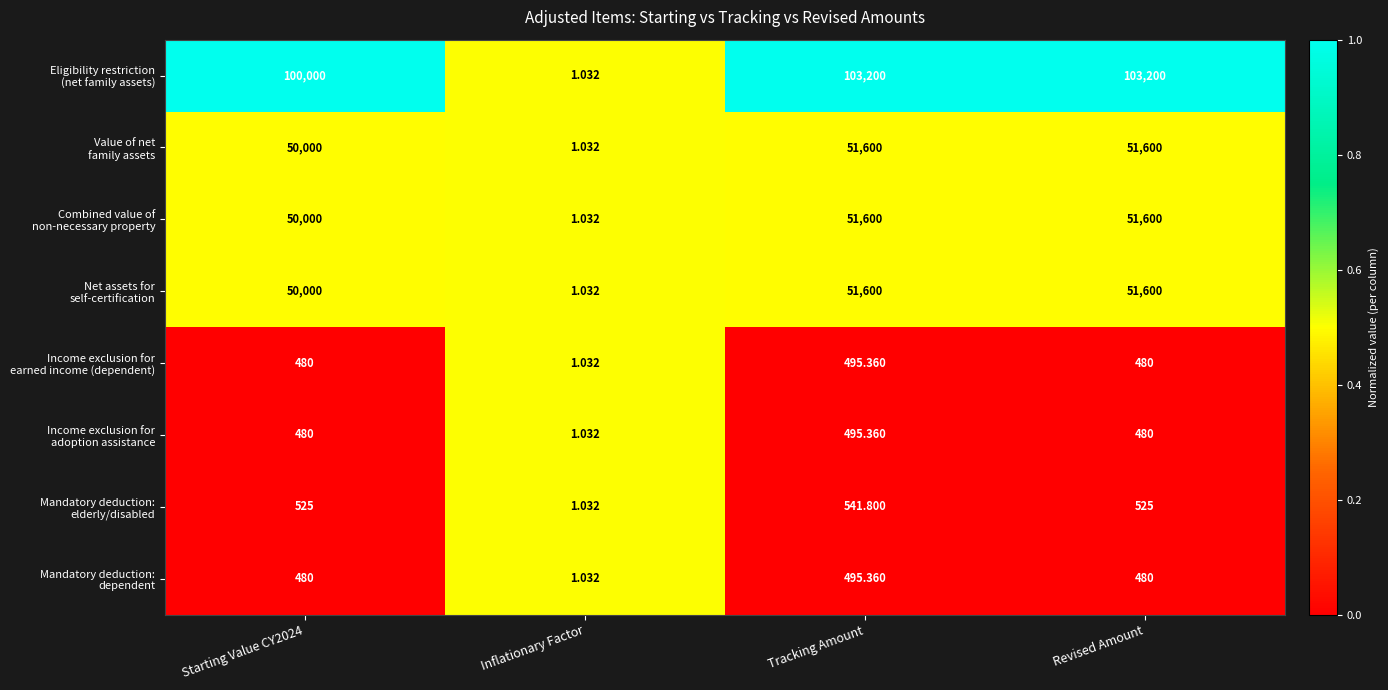

Which series has the largest total across all categories?

Eligibility restriction (net family assets)